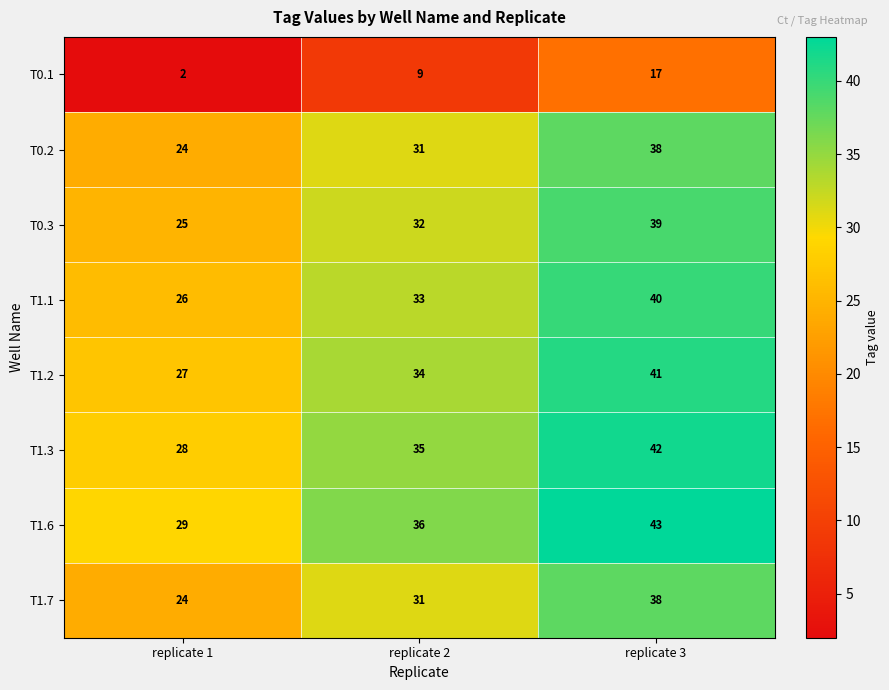

Where is T0.1 nearest to the value 9?

replicate 2